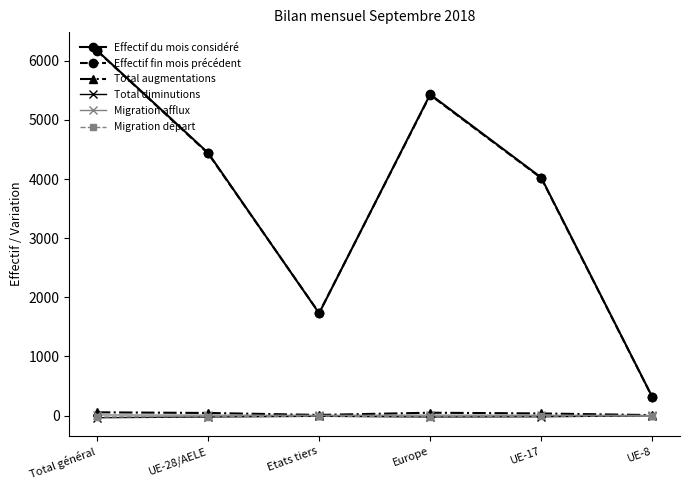

Does the chart display data point markers on the line(s)?

Yes